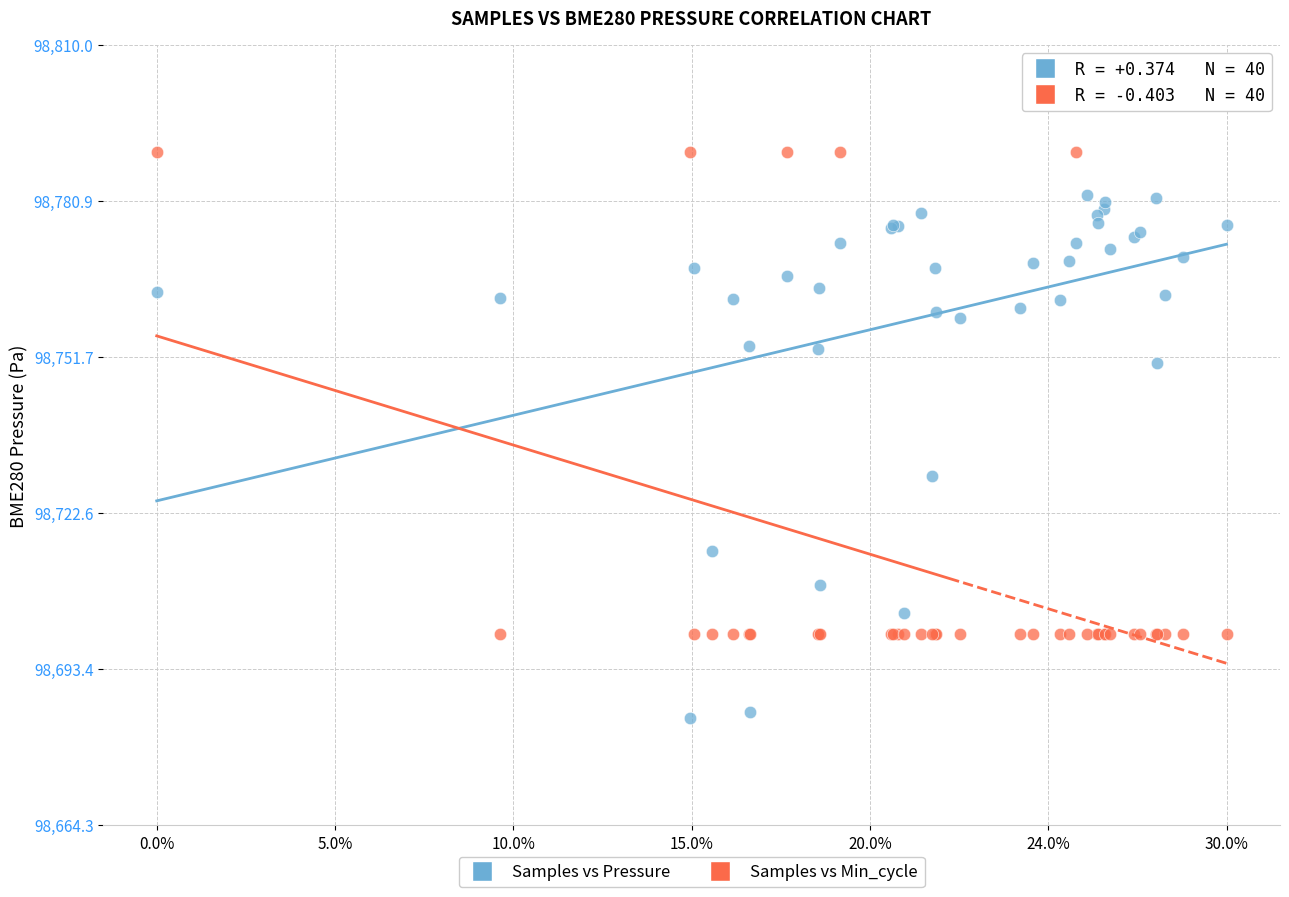

Across all series, what Y value is closest to 98737?

98729.5